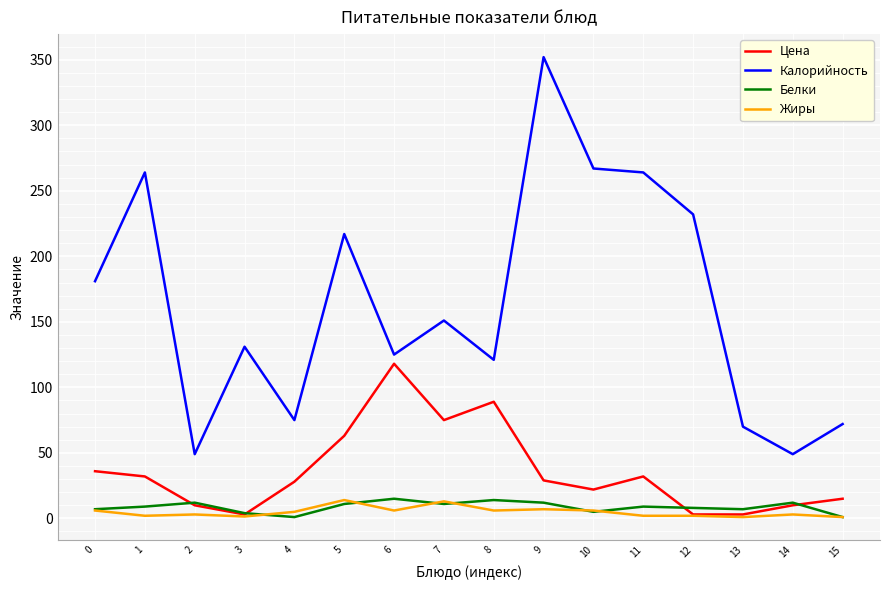

At which label does Калорийность reach its peak?

9